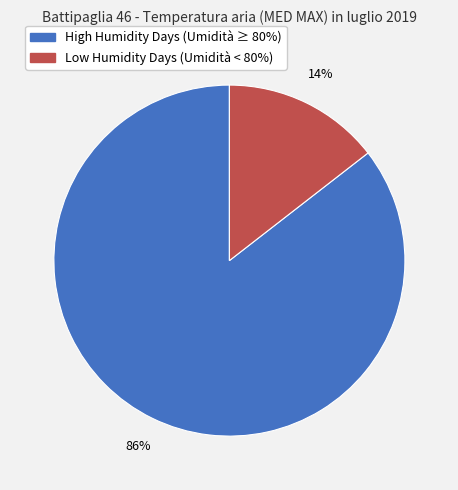

To the nearest percent, what is the average slice percentage?

50%